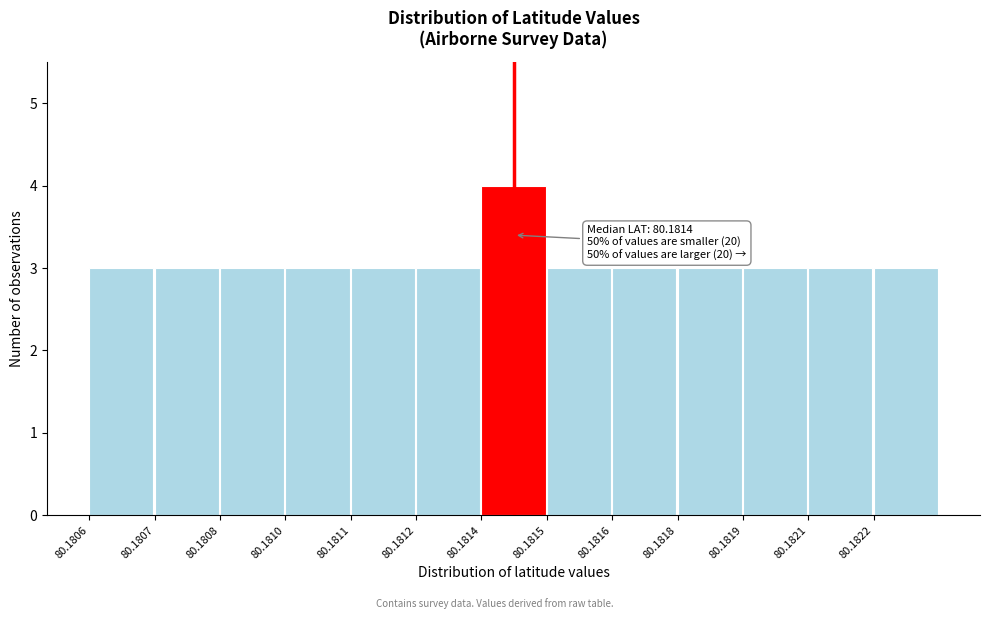

Reading left to right, transcribe all the data shown in this chart.

80.1806=3	80.1807=3	80.1808=3	80.1810=3	80.1811=3	80.1812=3	80.1814=4	80.1815=3	80.1816=3	80.1818=3	80.1819=3	80.1821=3	80.1822=3